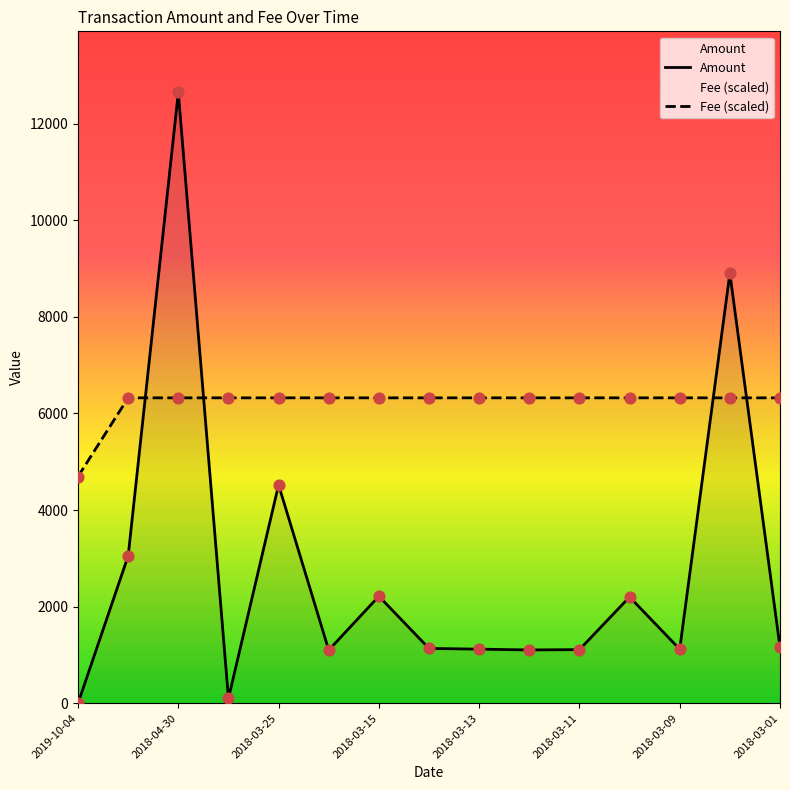

Which series has the largest total across all categories?

Fee (scaled)